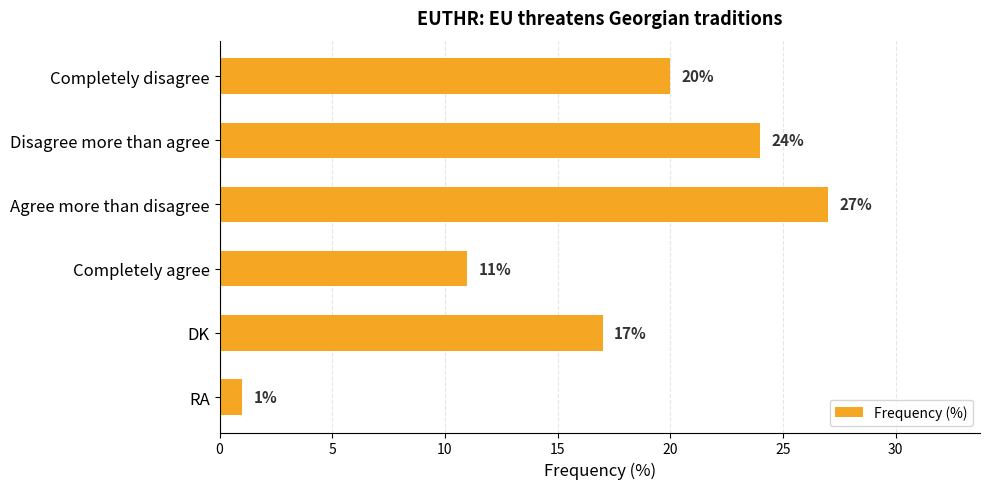

What is the difference between the maximum and minimum values?

26